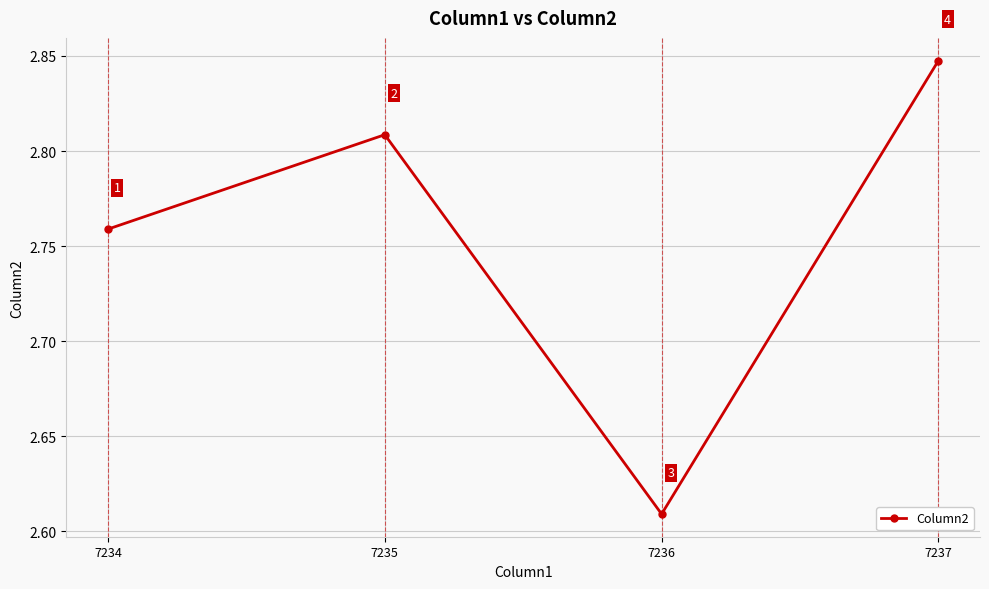

How many lines are shown in the chart?

1